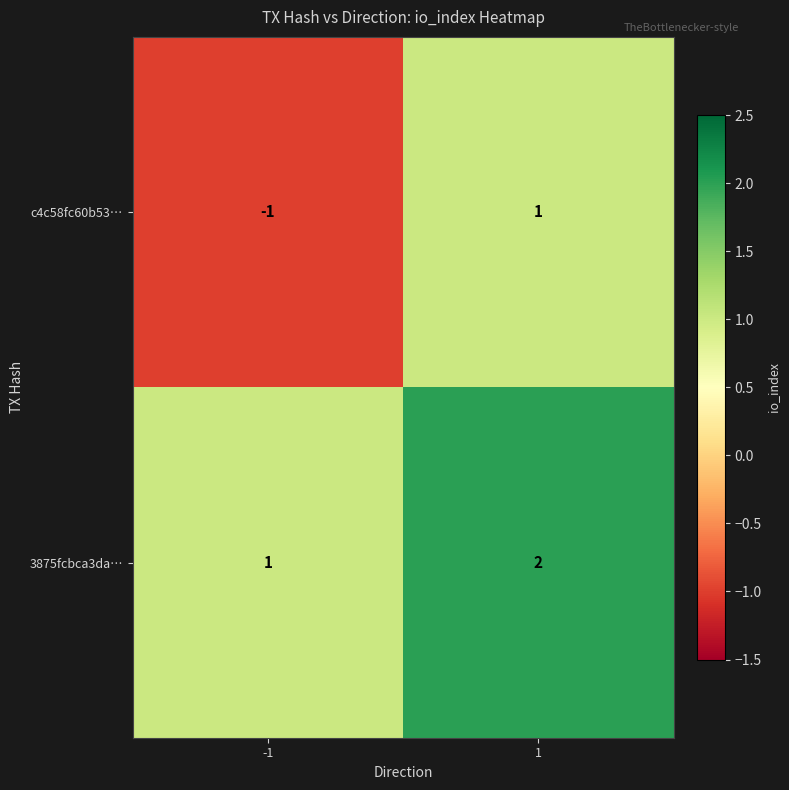

What is the minimum value shown in the chart?

-1